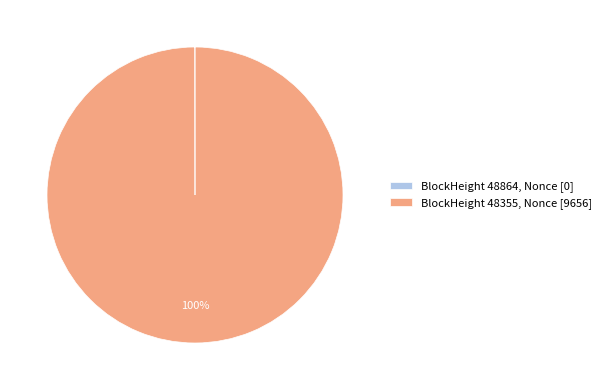

To the nearest percent, what portion does BlockHeight 48355, Nonce [9656] represent?

100%